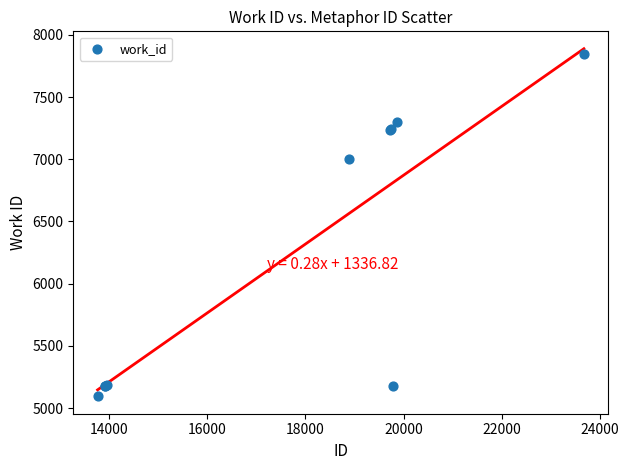

What Y value in the scatter plot is closest to 6469?

7004